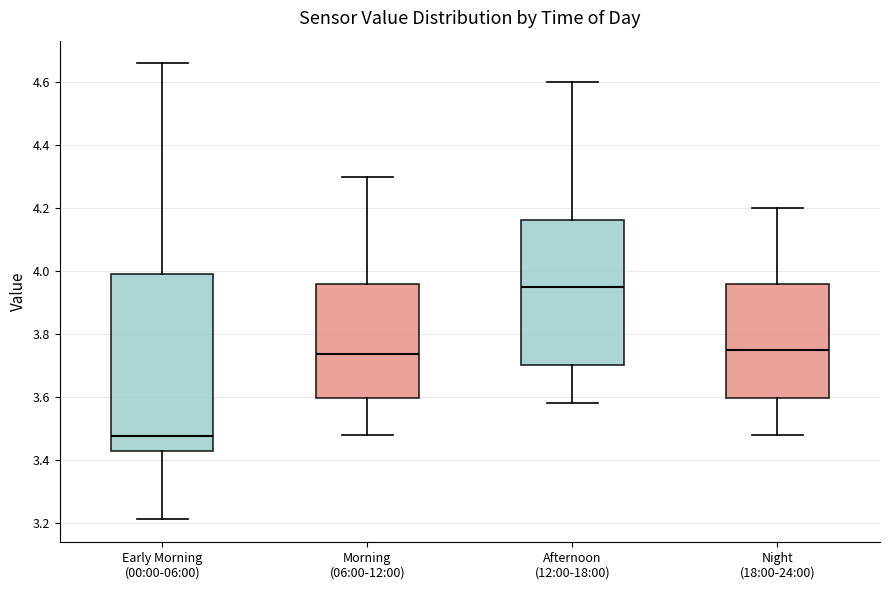

Where does the lower whisker of the box for Early Morning (00:00-06:00) end on the y-axis? The values are not printed on the chart, so give them approximately, as read against the axis.

3.22